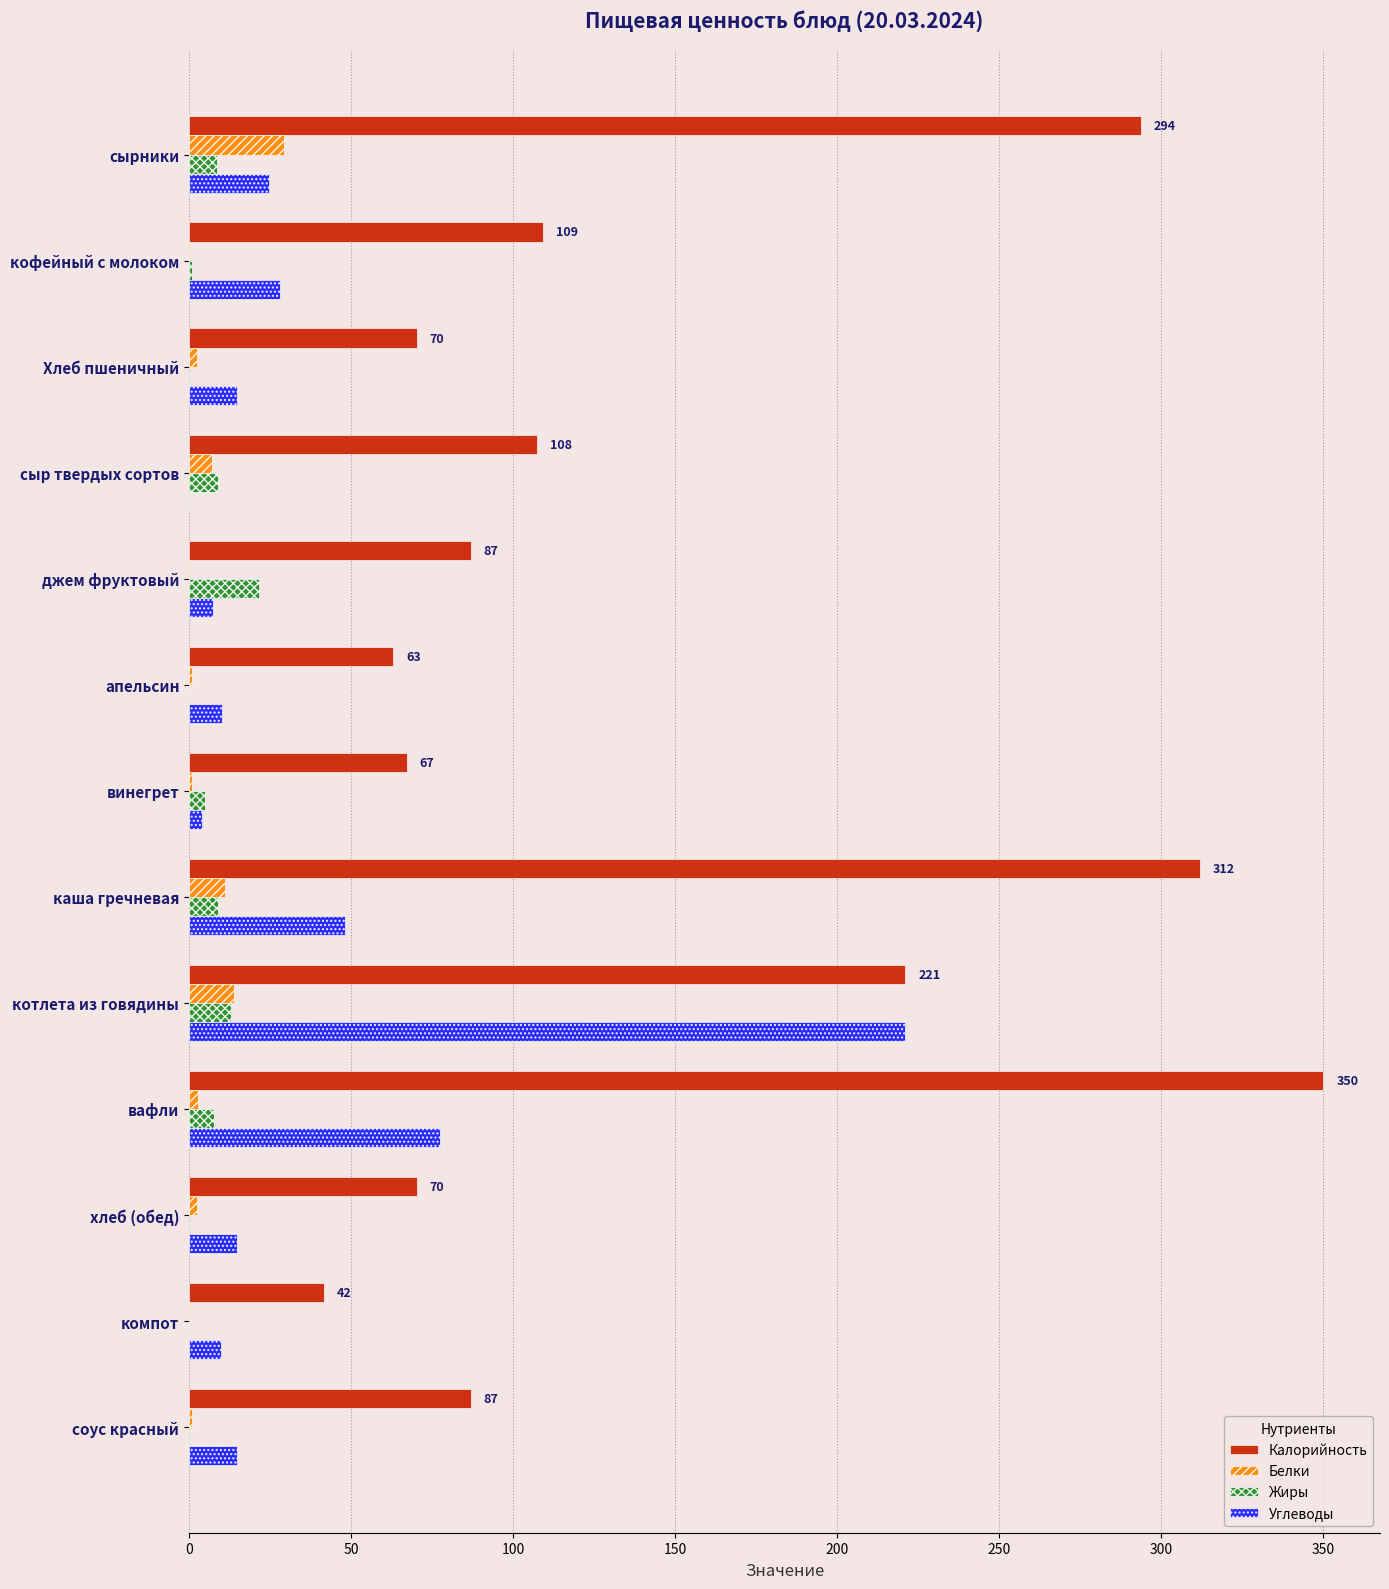

What value does the Жиры series have at котлета из говядины?

13.0